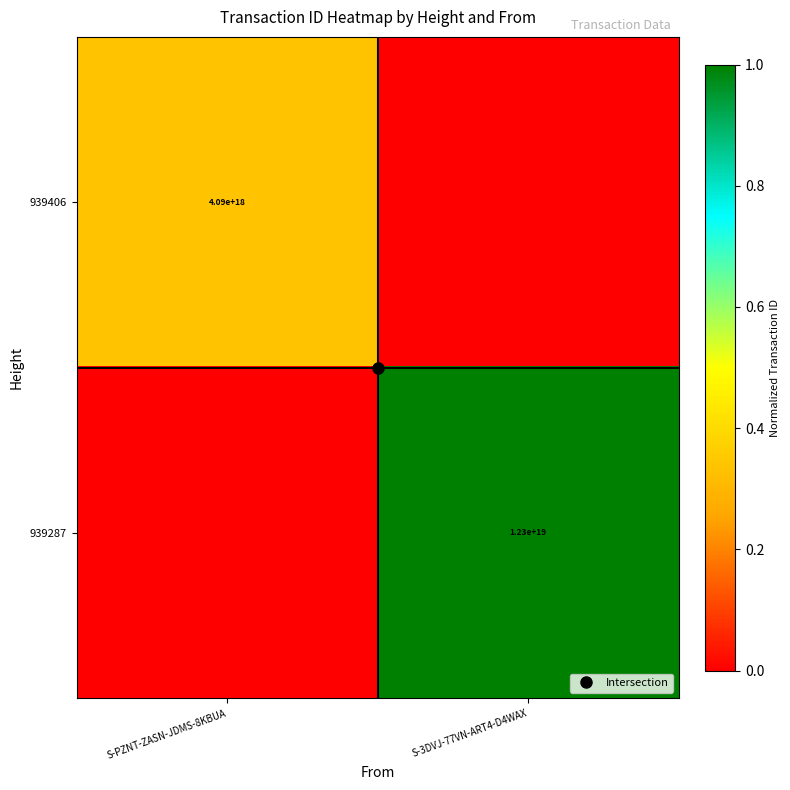

At which category is the sum across all series the highest?

S-3DVJ-77VN-ART4-D4WAX